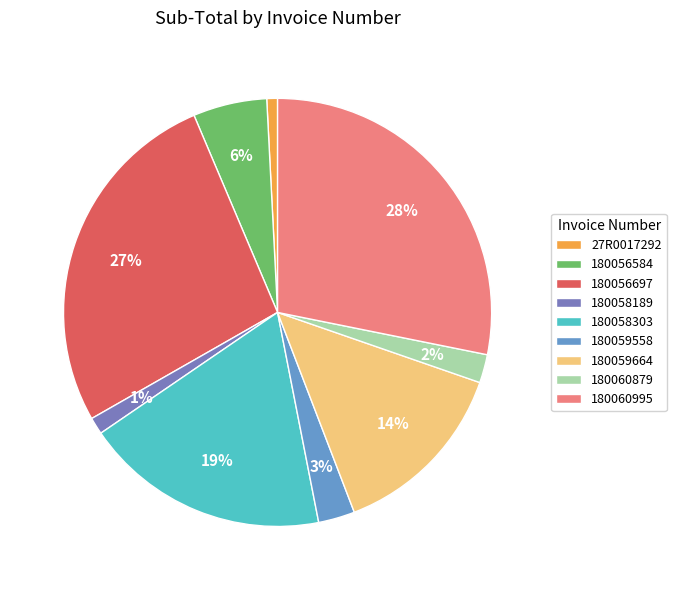

True or false: 27R0017292 accounts for 1% of the total.

True